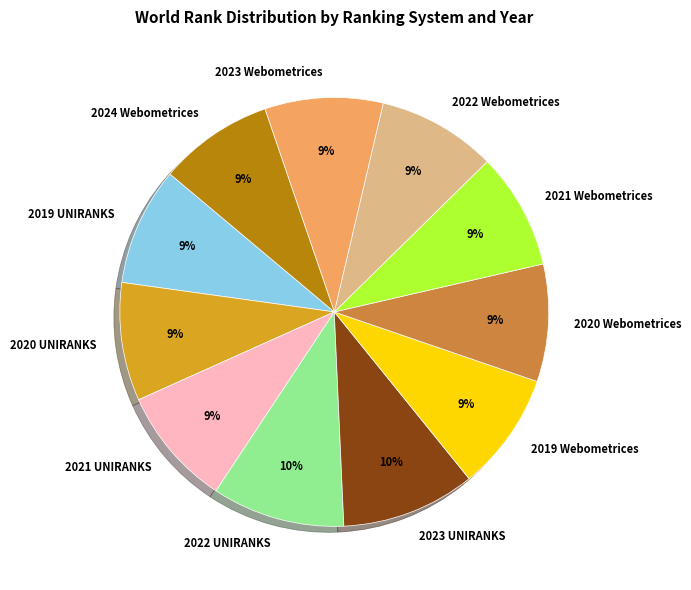

To the nearest percent, what percentage of the pie is 2021 UNIRANKS?

9%